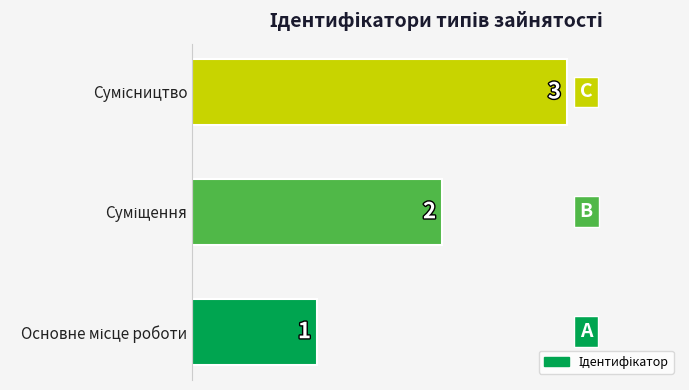

What is the sum of all values?

6